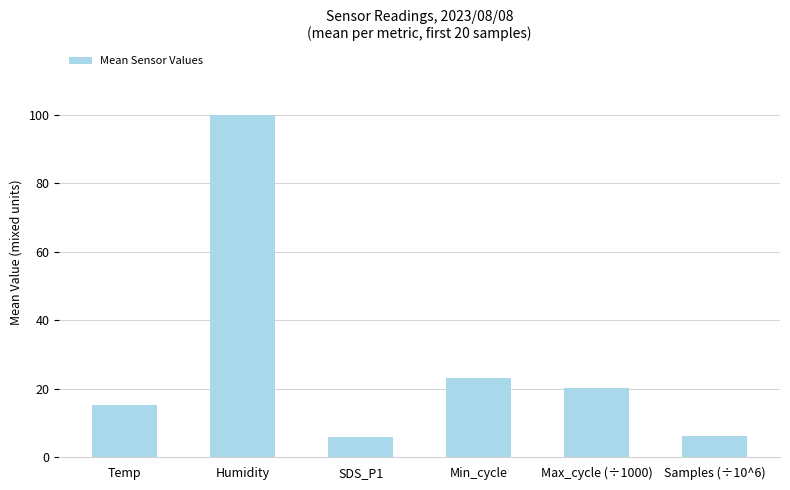

What is the ratio of the value at SDS_P1 to the value at Max_cycle (÷1000)?

0.3